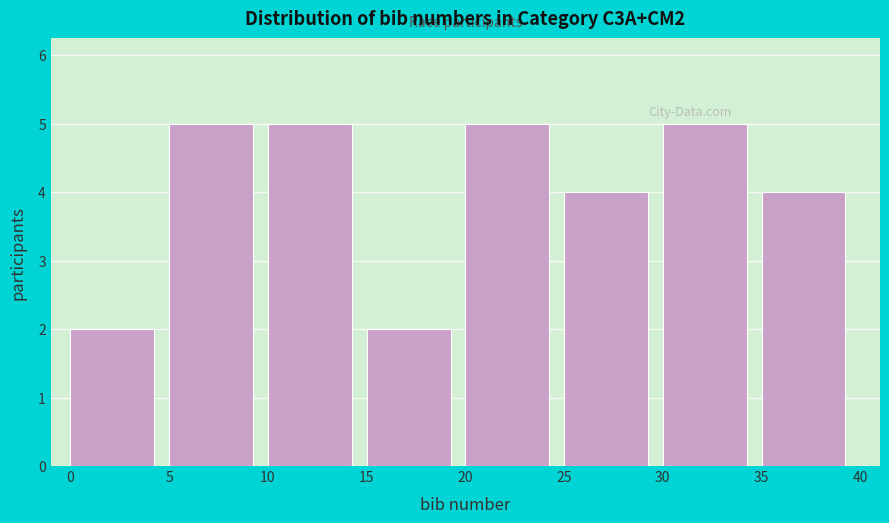

Reading left to right, list every bar in this chart as the range it spans on the x-axis followed by its height. The values are not printed on the chart, so give them approximately, as read against the axis.

0 to 5: 2
5 to 10: 5
10 to 15: 5
15 to 20: 2
20 to 25: 5
25 to 30: 4
30 to 35: 5
35 to 40: 4